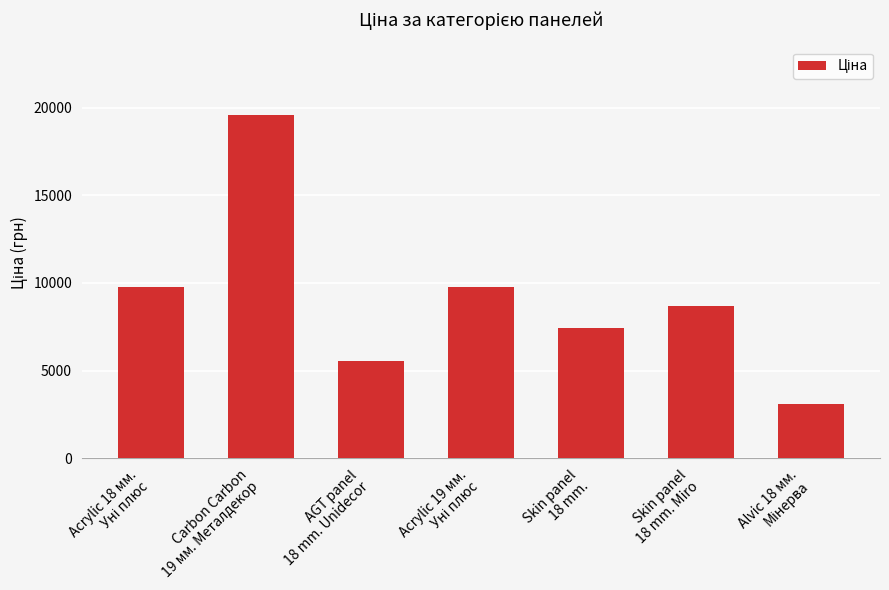

What is the average value?

9127.9